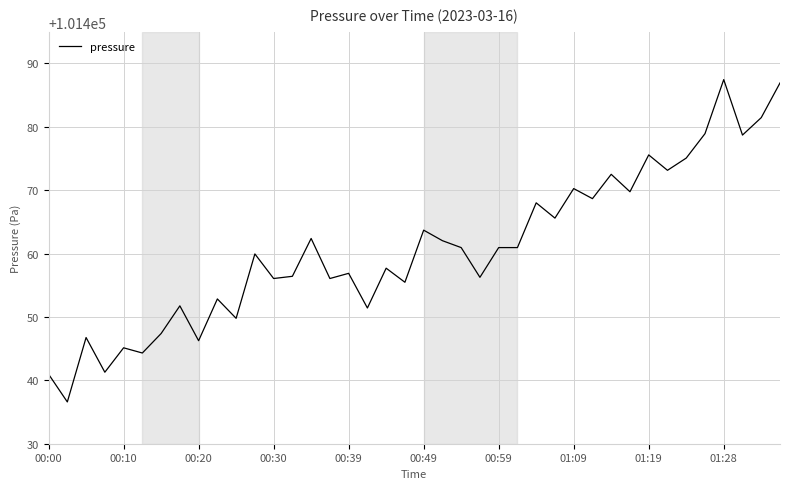

What is the minimum value shown in the chart?

101436.6